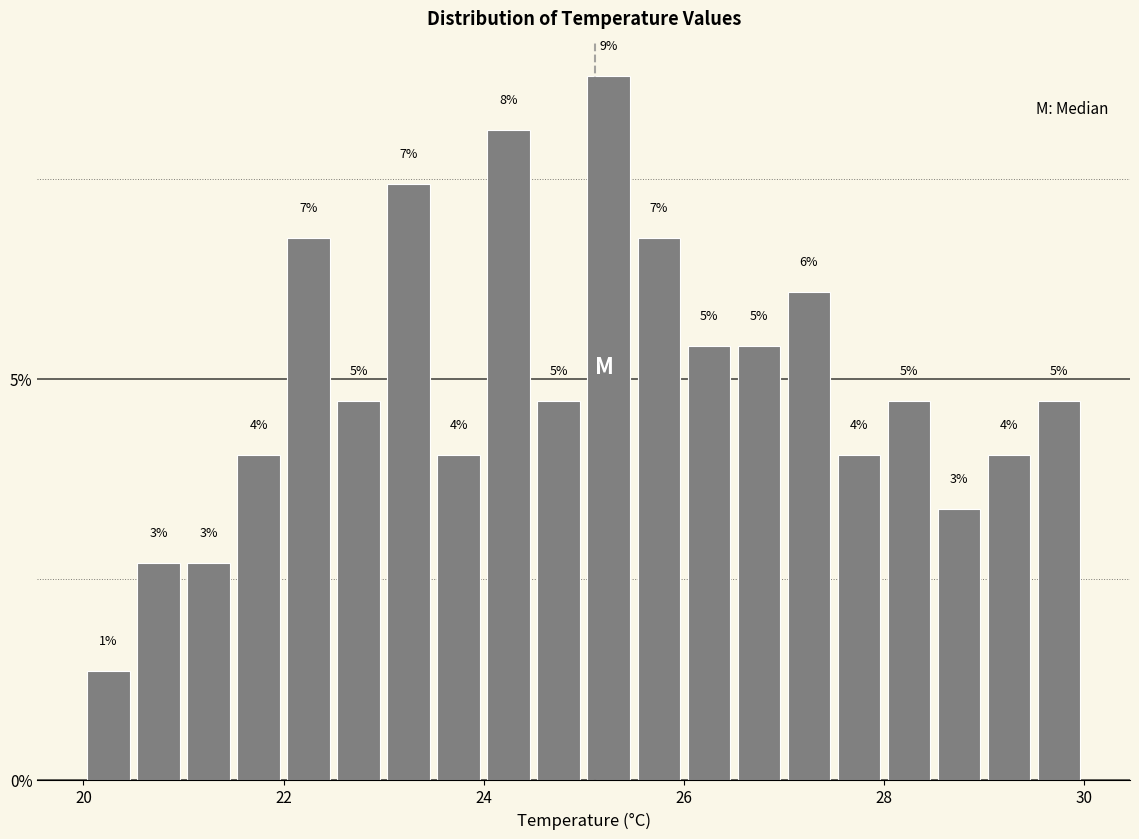

Read against the x-axis, roughly where is the centre of the tallest bar?

25.2